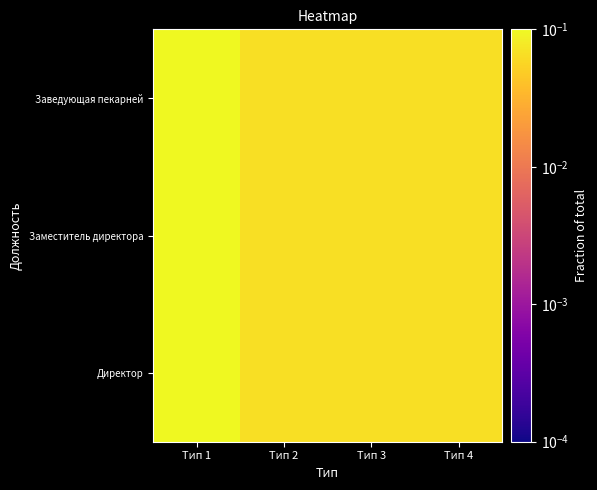

What is the greatest value displayed?

0.1